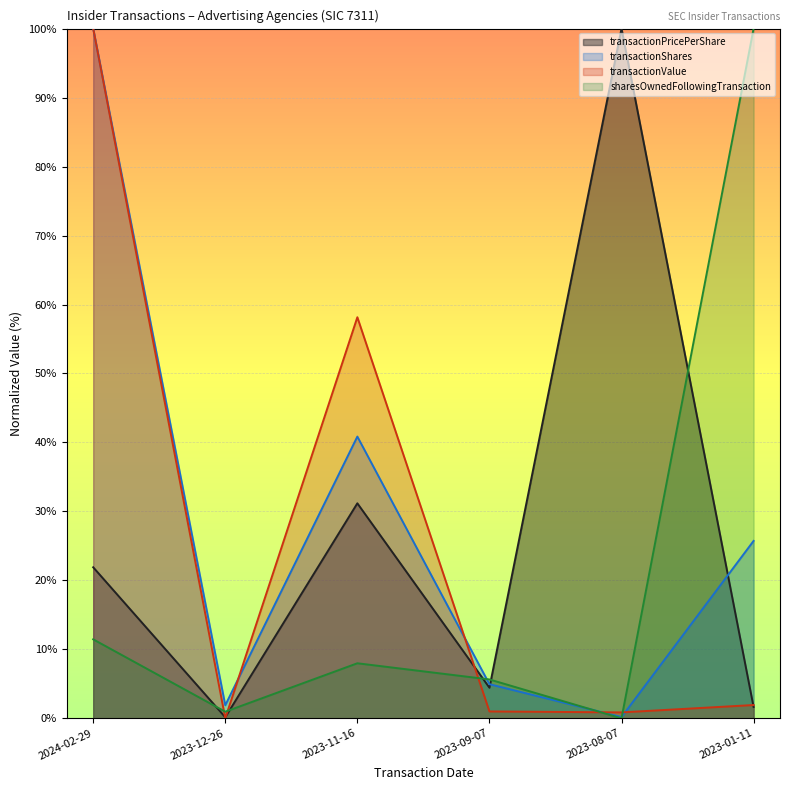

How many data points in transactionShares are above 25?

3